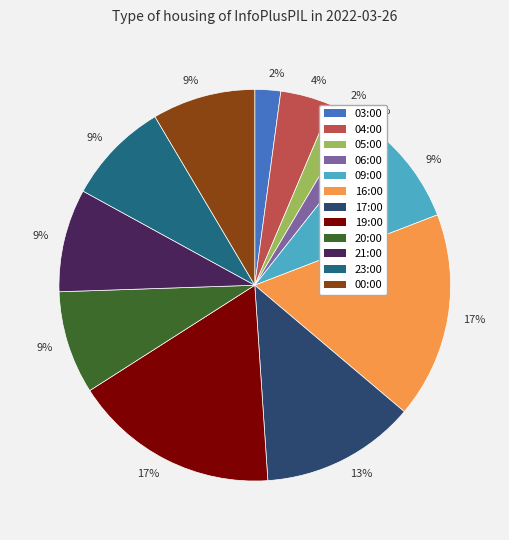

To the nearest percent, what is the difference between the largest and smallest slice percentages?

15%